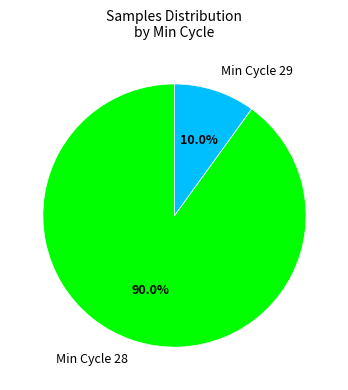

Rank the categories by value from lowest to highest.

Min Cycle 29, Min Cycle 28